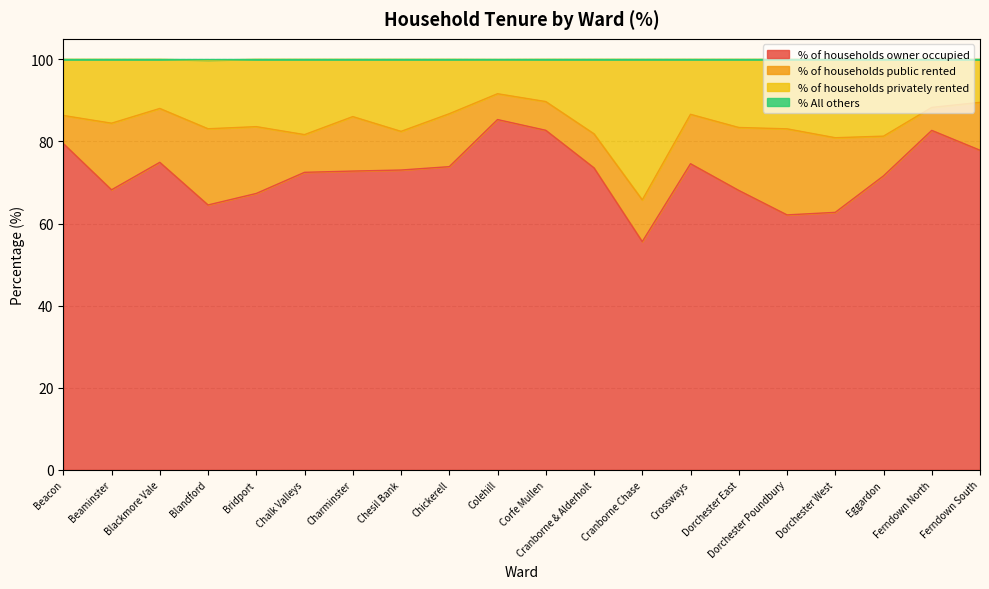

True or false: % of households owner occupied has a value of 108.5 at Blandford.

False